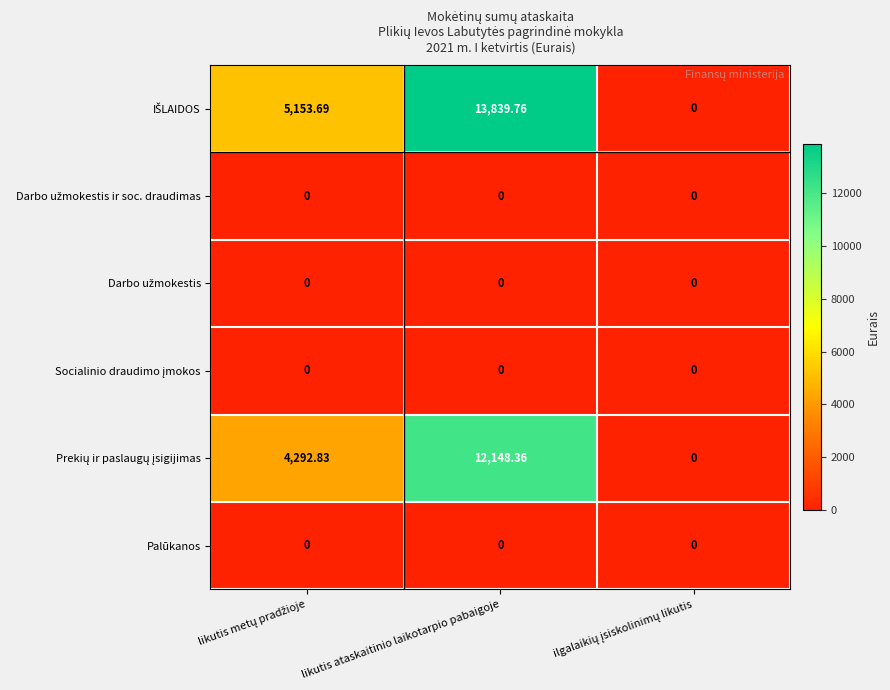

At which category is the sum across all series the highest?

likutis ataskaitinio laikotarpio pabaigoje